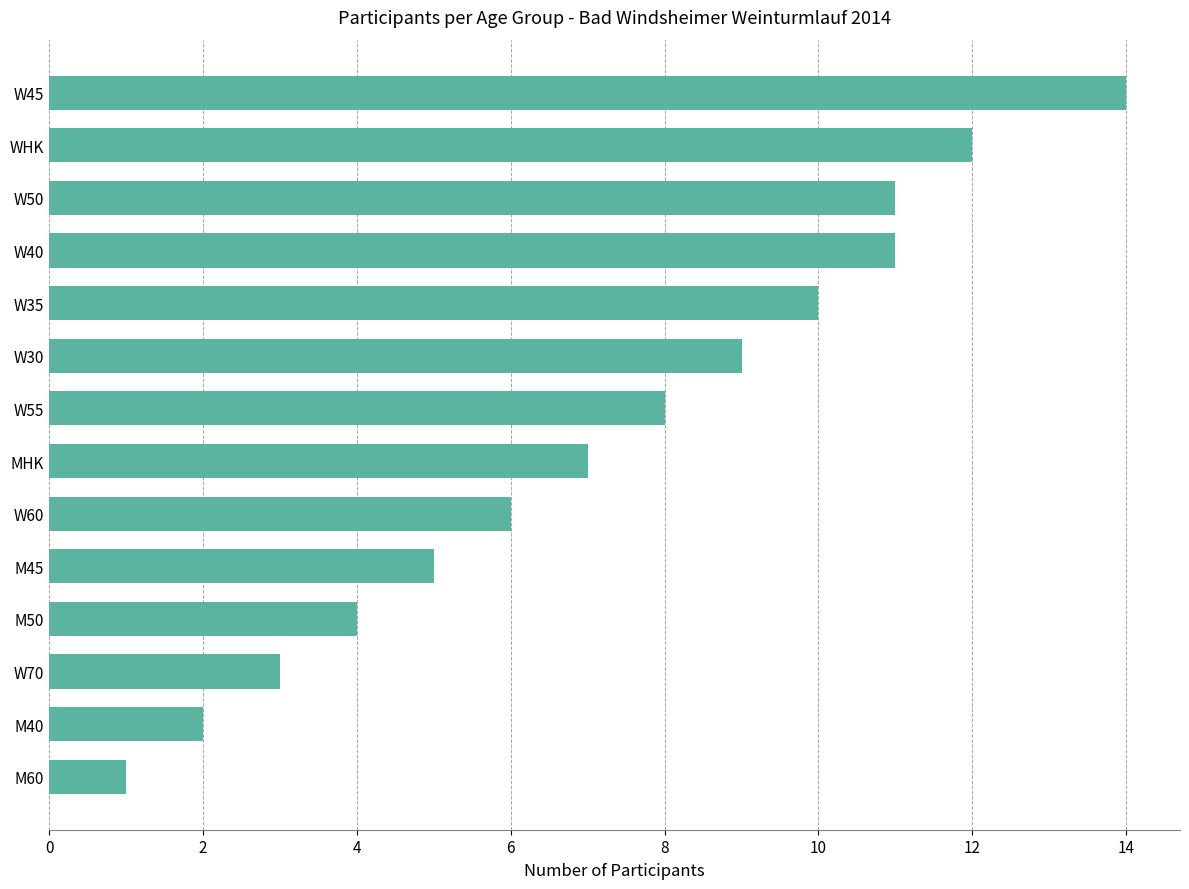

What is the maximum value shown in the chart?

14